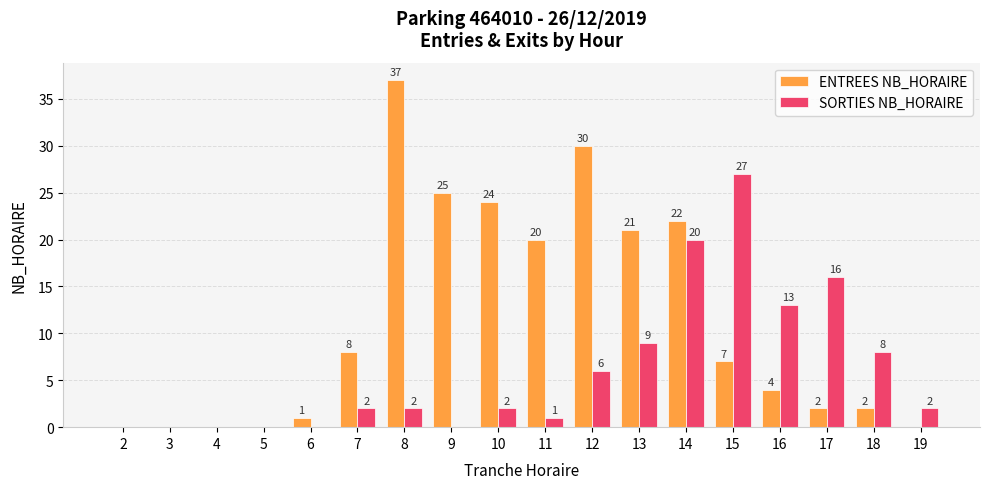

How many series are shown in this chart?

2